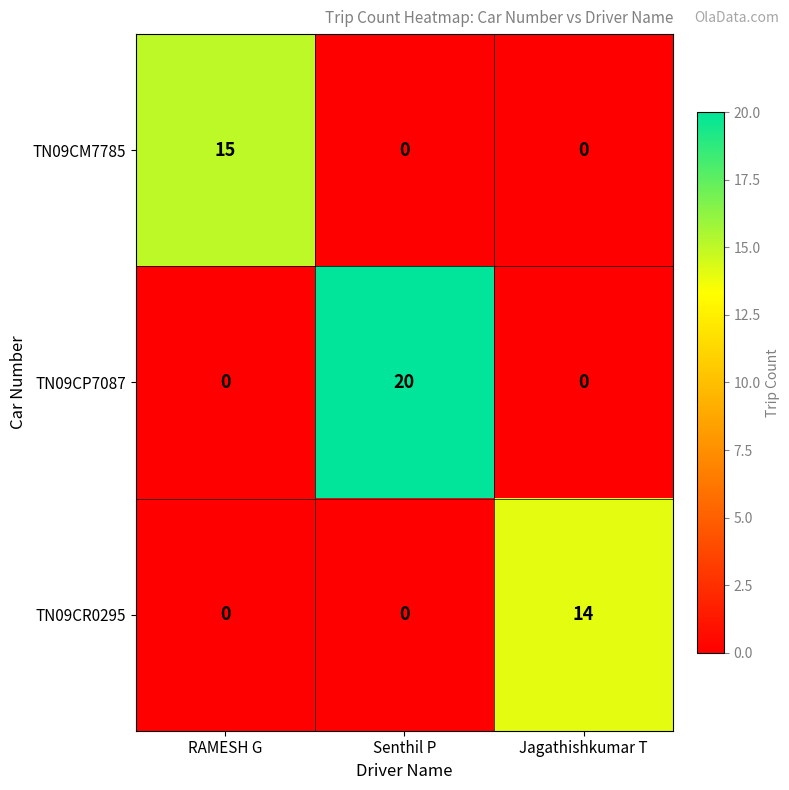

Rank the series by their average value, from highest to lowest.

TN09CP7087, TN09CM7785, TN09CR0295